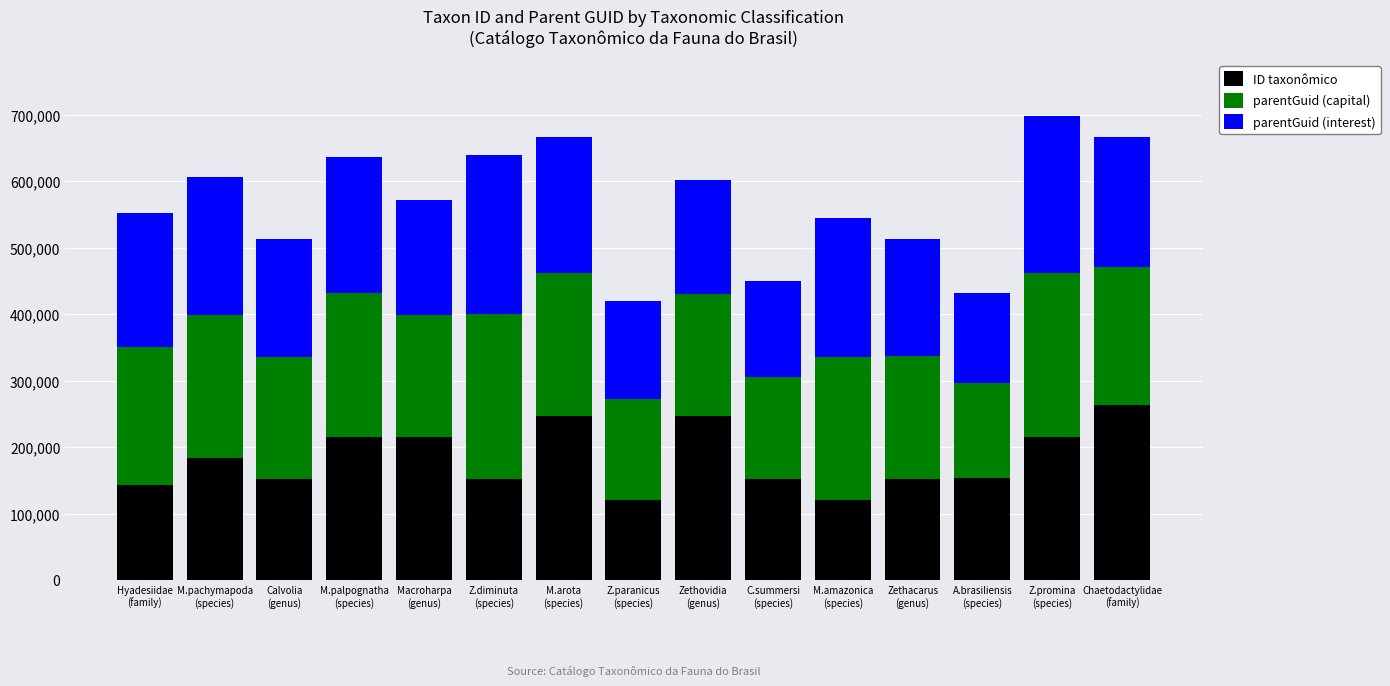

How many bars are there in total?

15